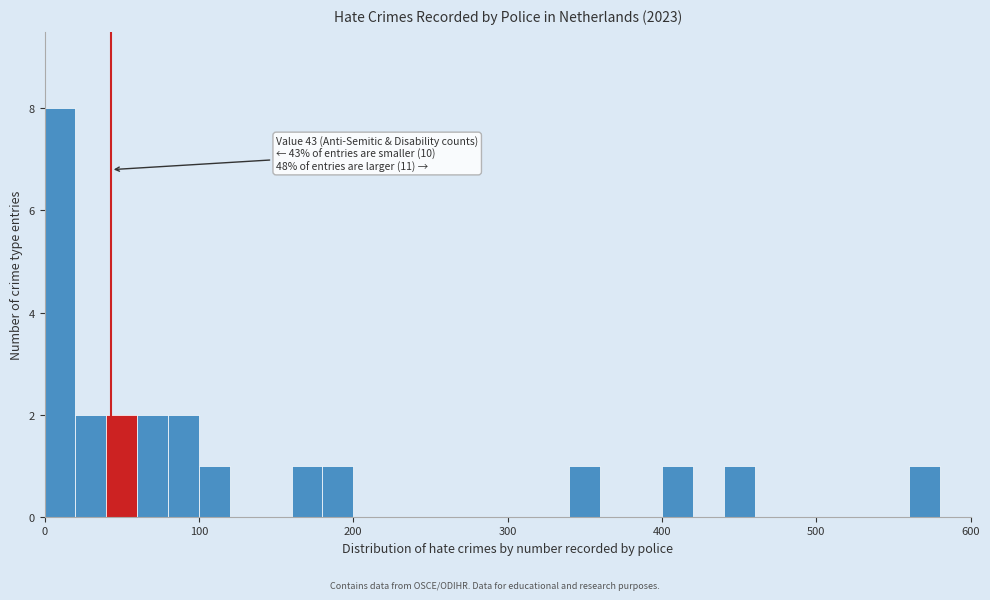

Read against the x-axis, roughly where is the centre of the tallest bar?

10